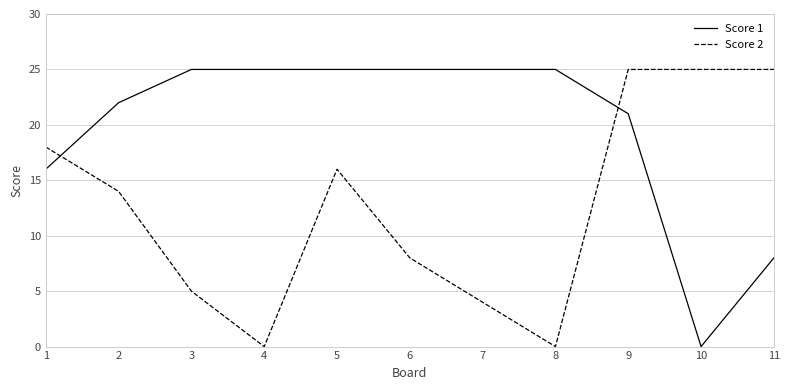

At how many categories does at least one series exceed 16?

11